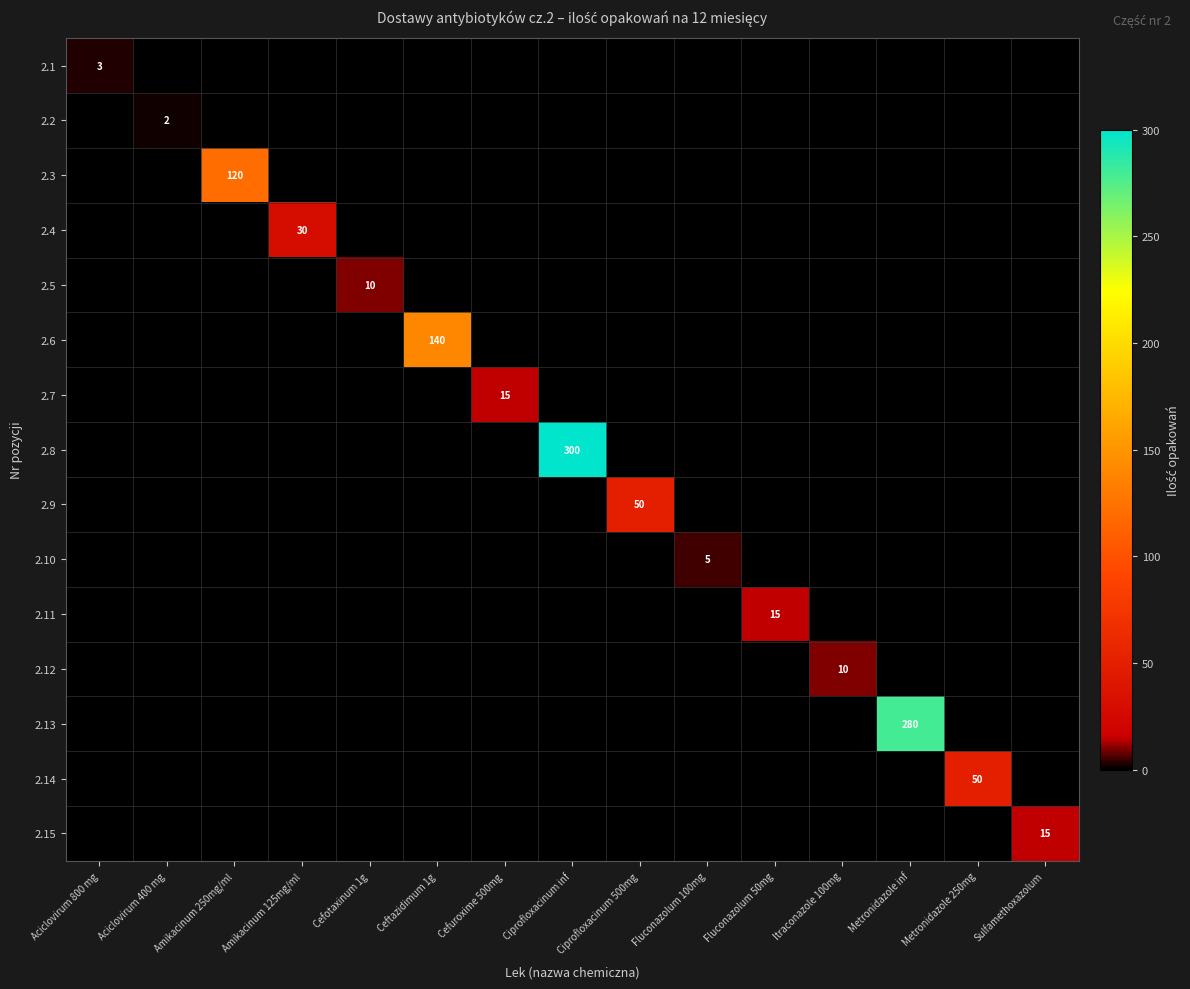

Between Aciclovirum 800 mg and Metronidazole 250mg, which series saw the biggest shift?

2.14